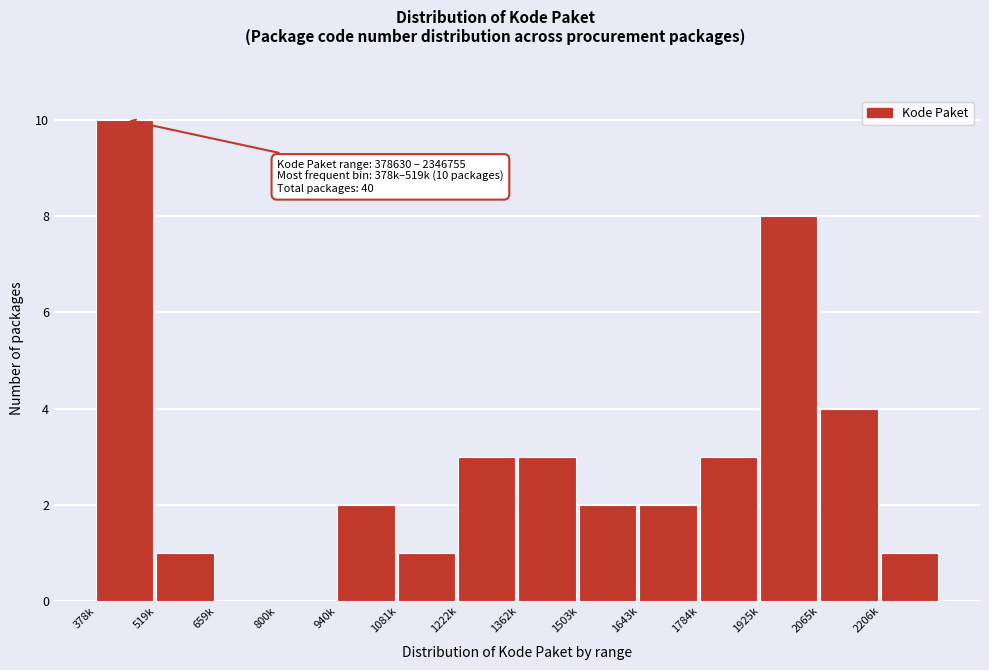

Reading right to left, list all the values displayed in this chart.

2206k=1	2065k=4	1925k=8	1784k=3	1643k=2	1503k=2	1362k=3	1222k=3	1081k=1	940k=2	800k=0	659k=0	519k=1	378k=10